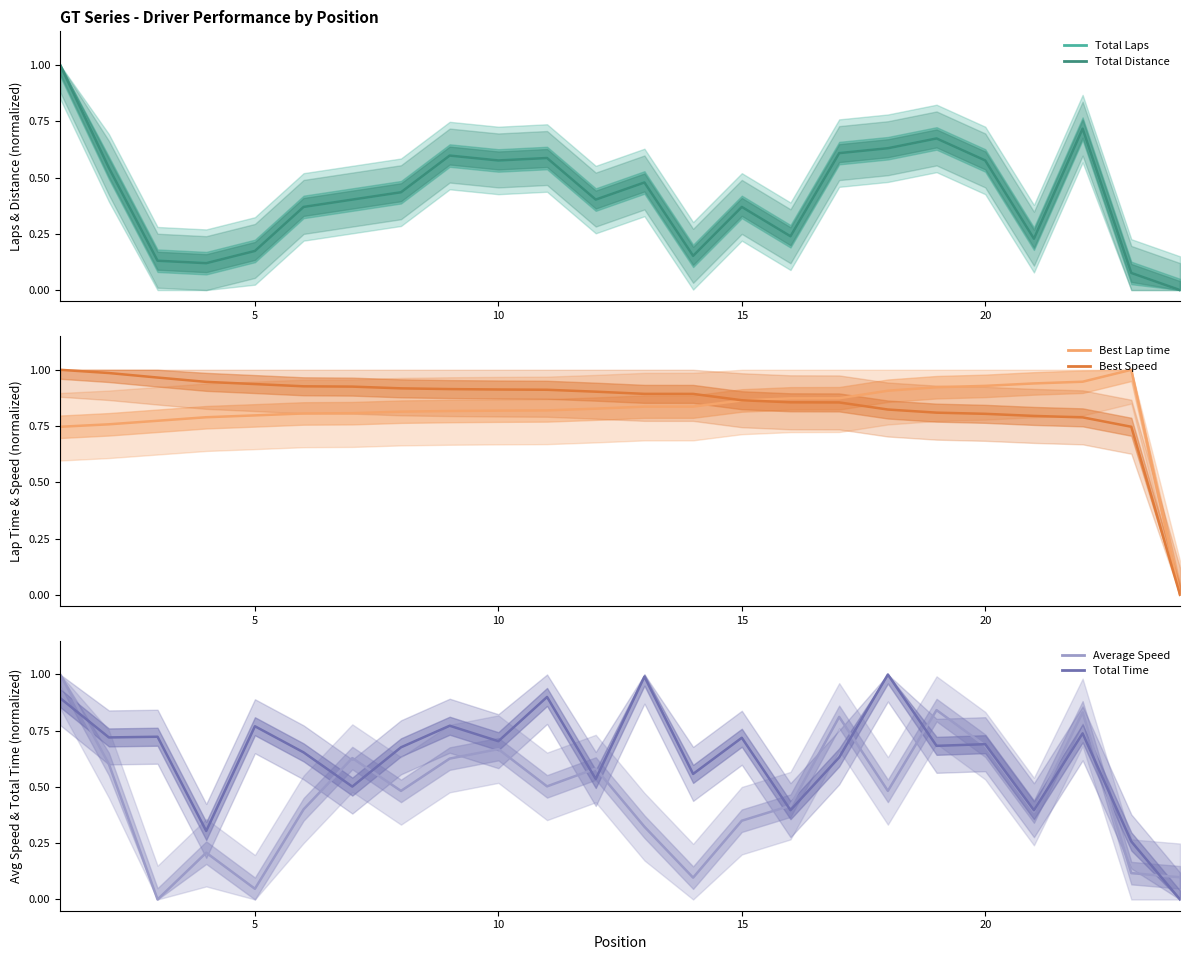

At how many categories does at least one series exceed 0?

24